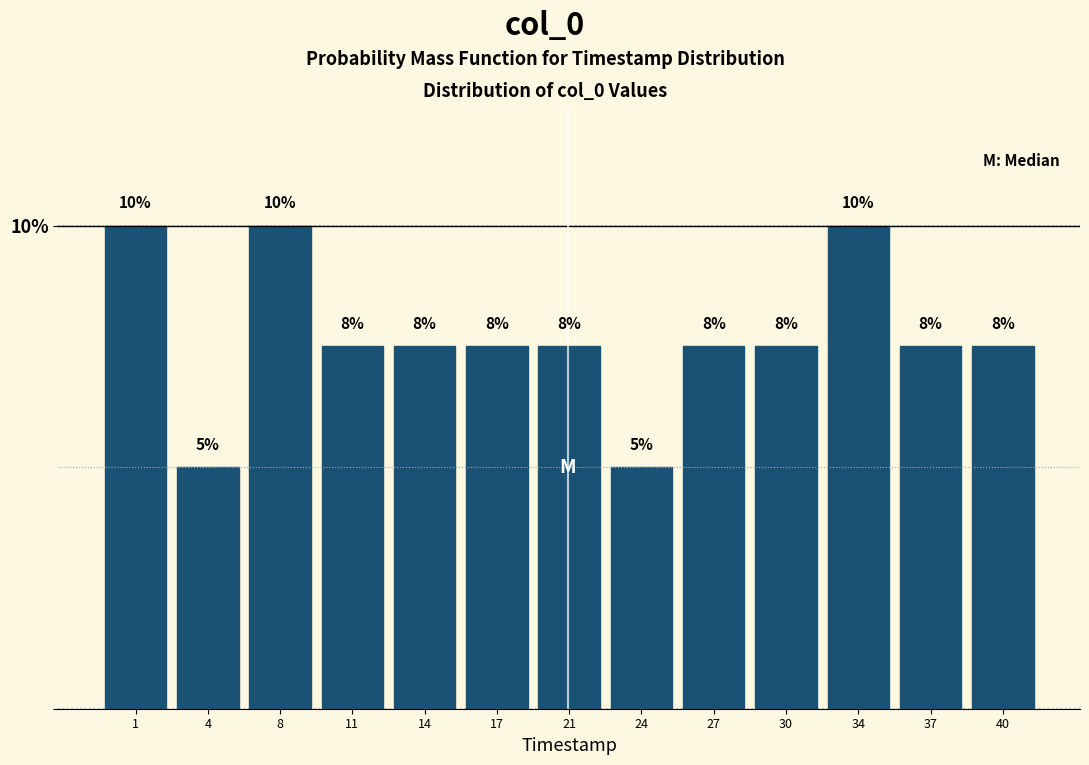

How many bars are there in total?

13